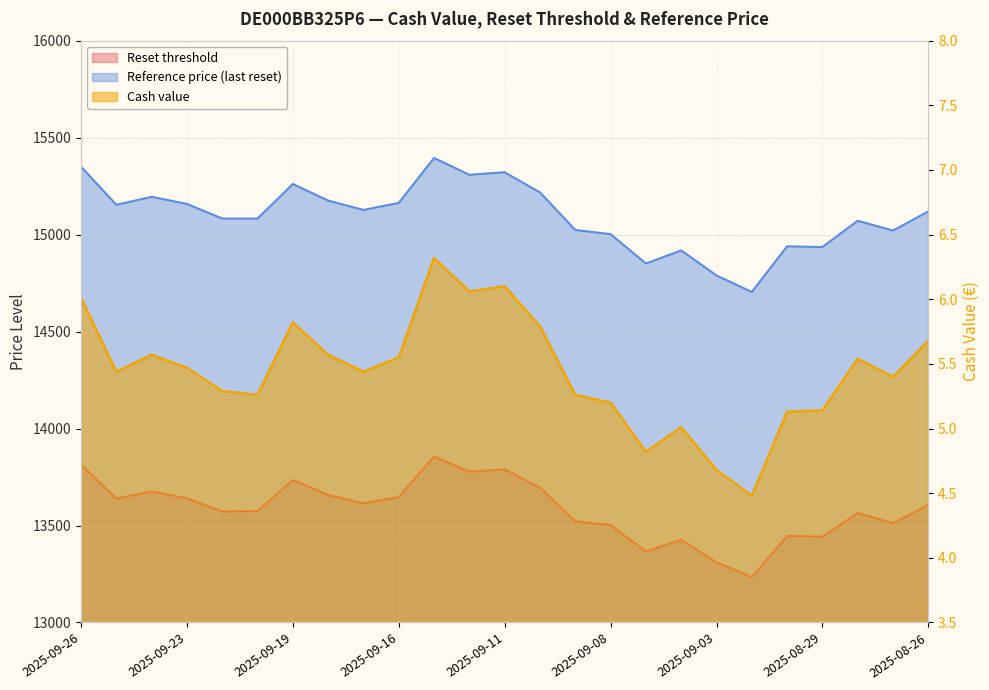

True or false: Reset threshold and Cash value cross at least once.

False